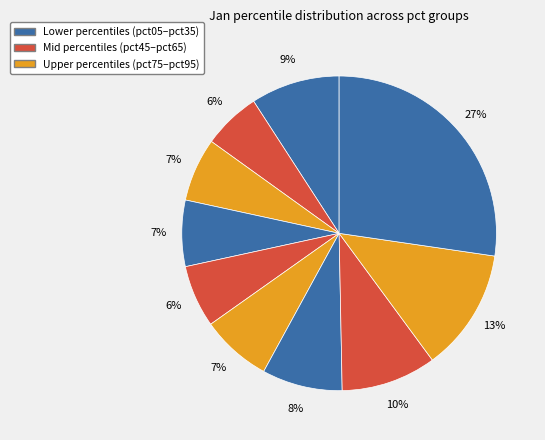

How many slices are in this pie chart?

10